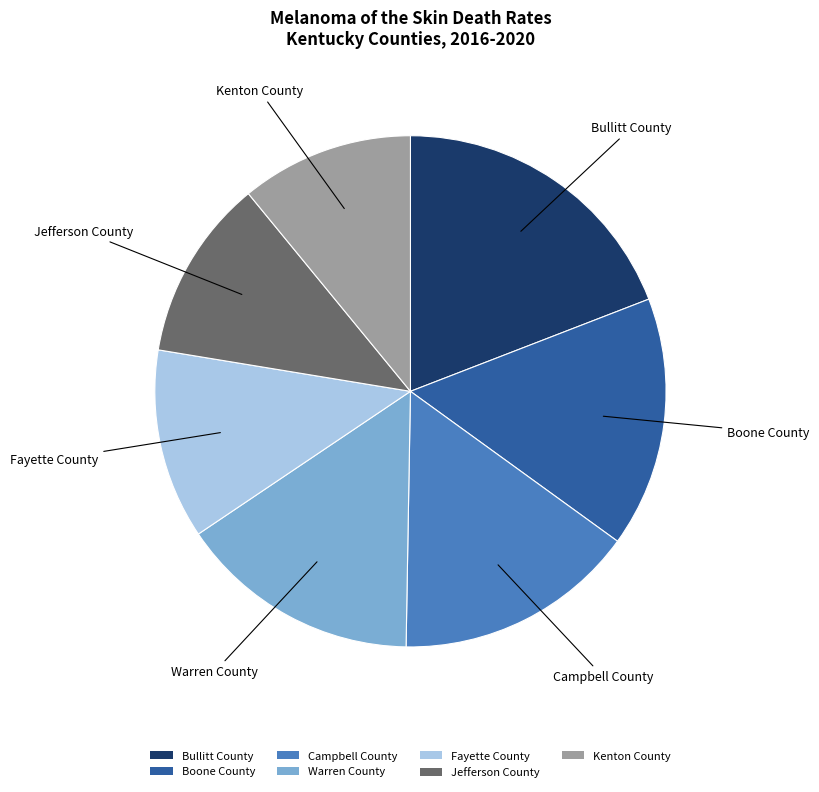

Is the sum of Kenton County and Warren County greater than half?

No